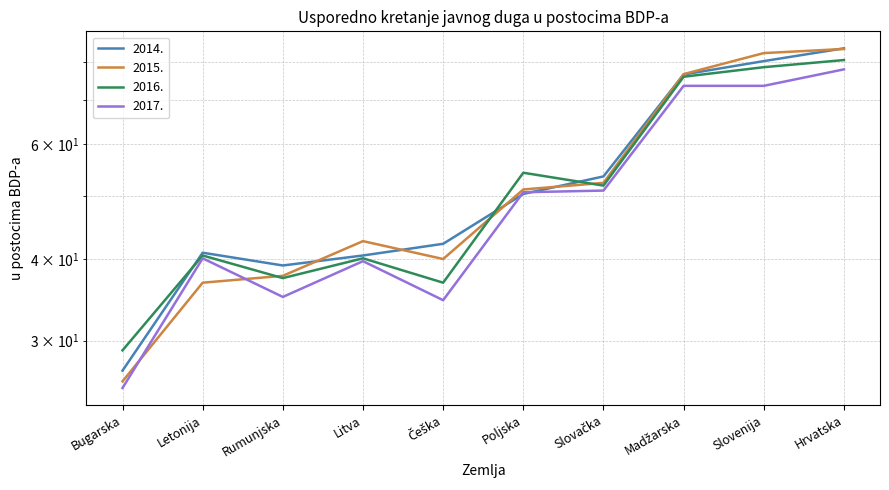

Between Slovačka and Slovenija, which series saw the biggest shift?

2015.